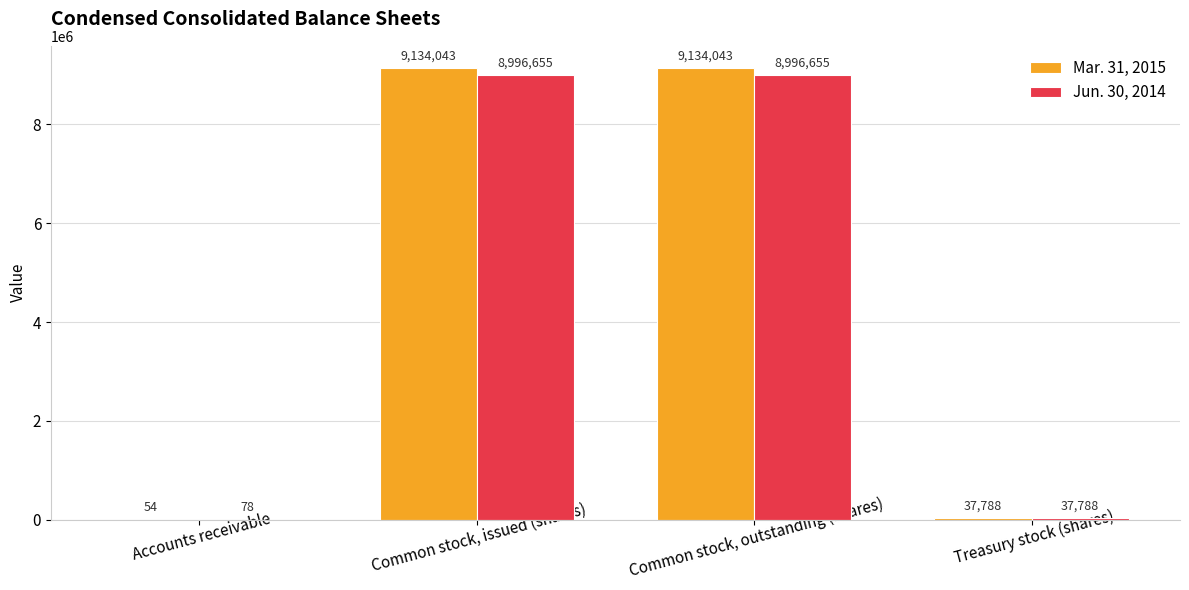

Is the value of Mar. 31, 2015 at Treasury stock (shares) greater than the value of Jun. 30, 2014 at Accounts receivable?

Yes